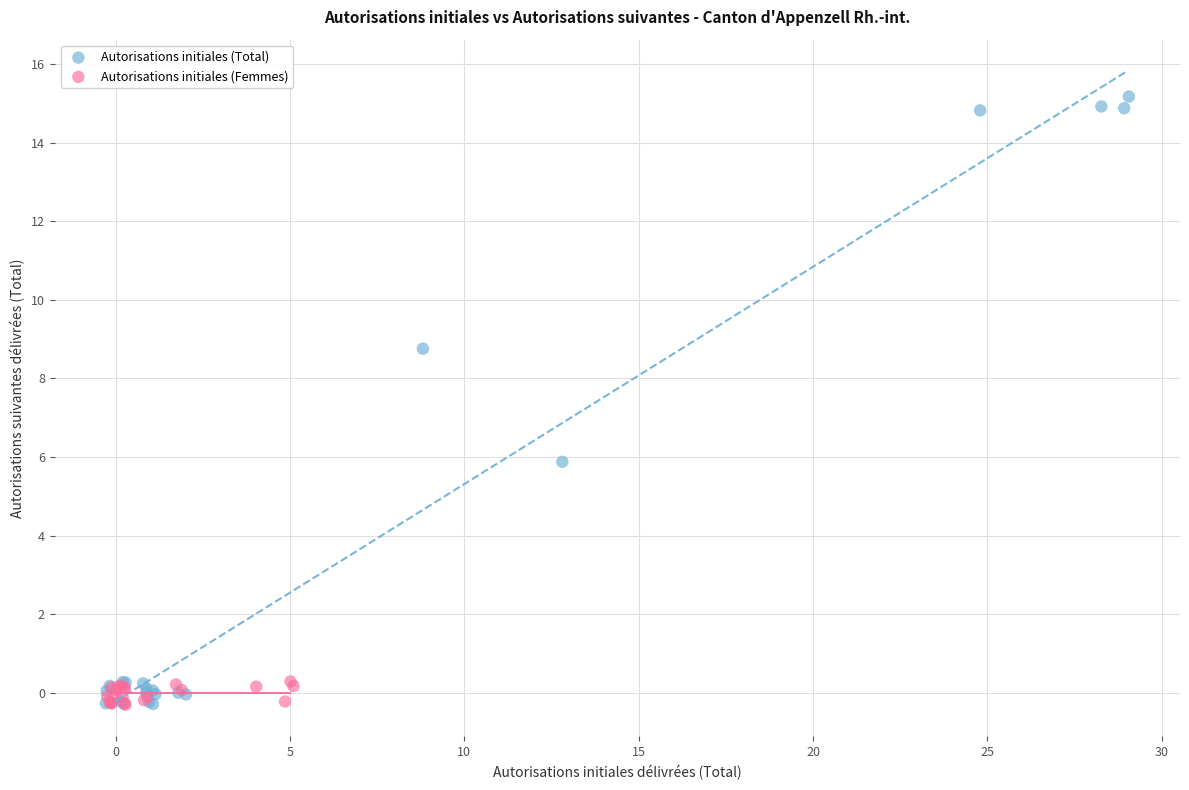

Which series reaches the maximum Y coordinate?

Autorisations initiales (Total)